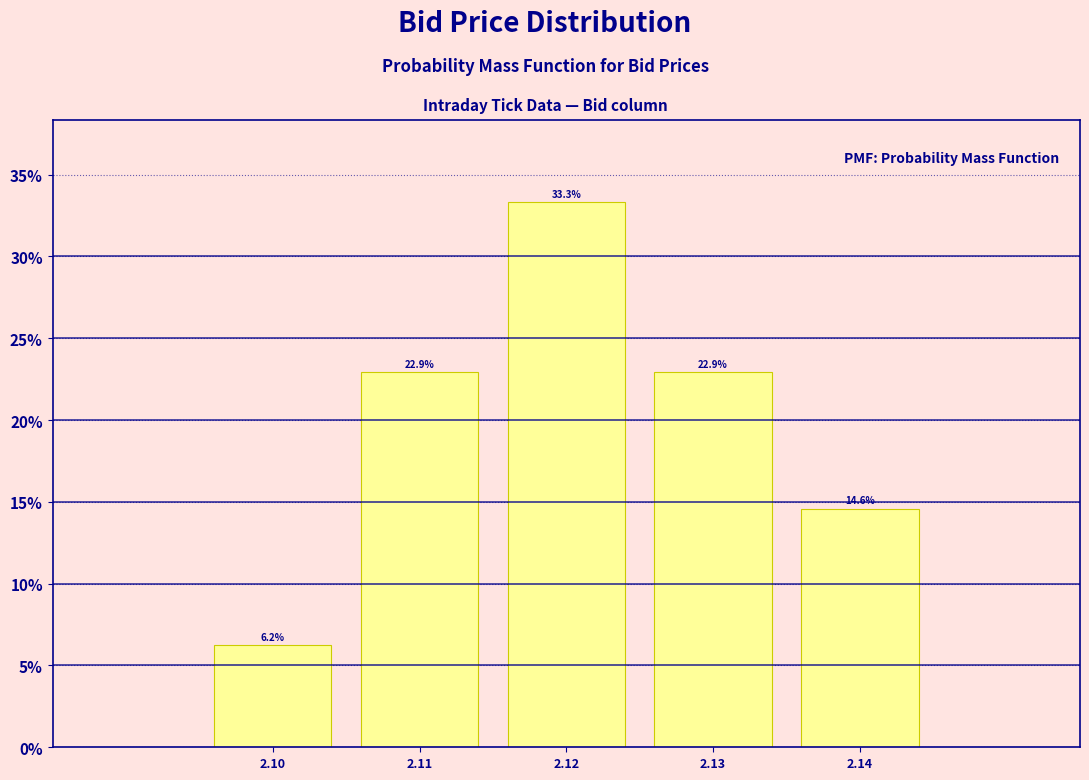

What is the value of the 5th bar from the left?

14.6